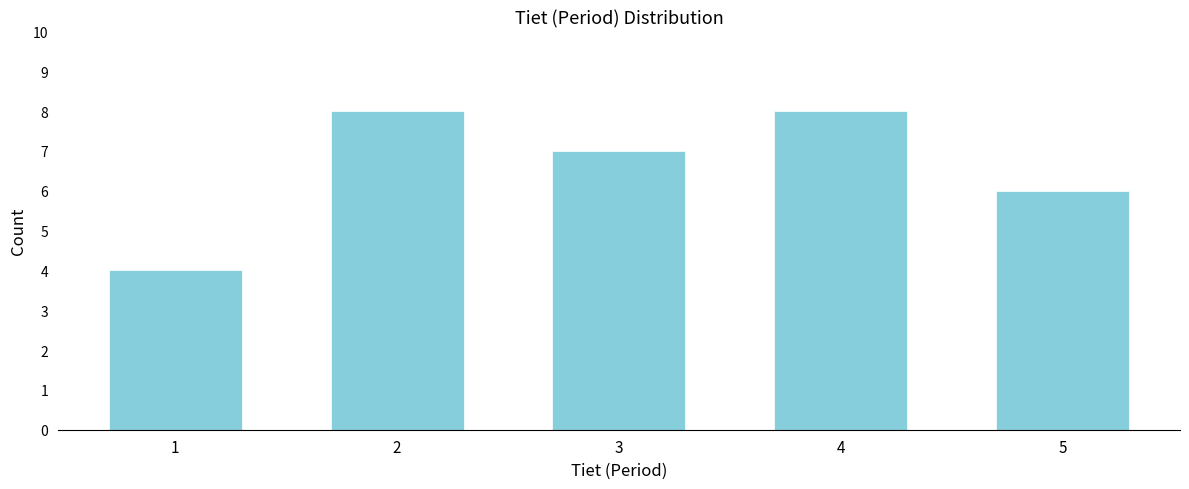

Reading left to right, transcribe all the data shown in this chart.

4	8	7	8	6